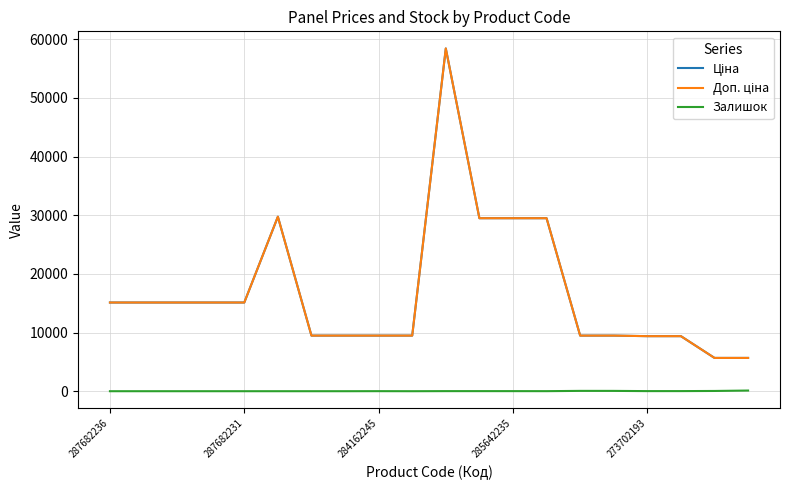

Is this an area chart (filled region under the line)?

No